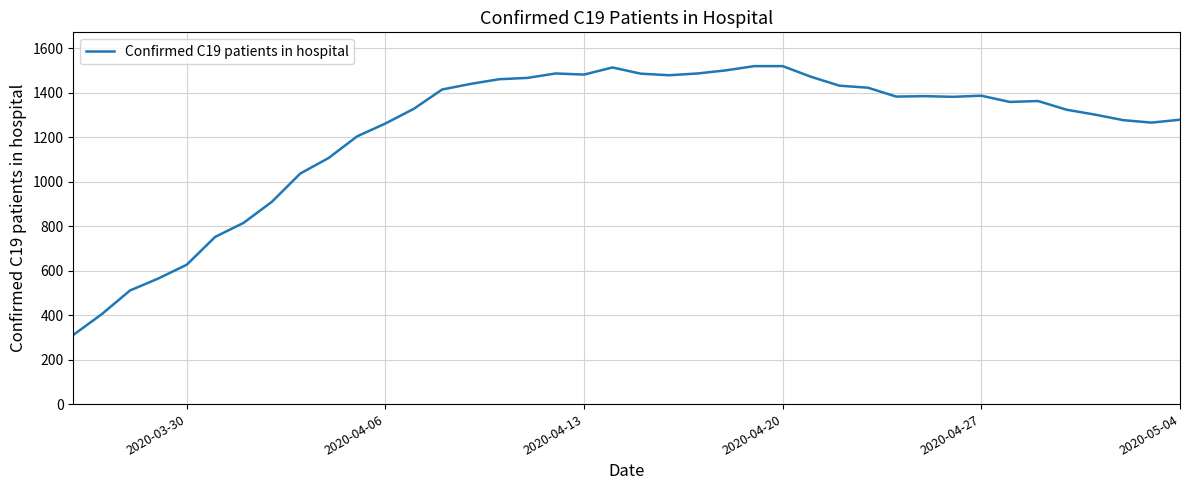

What is the difference between the second highest and minimum values?

1209